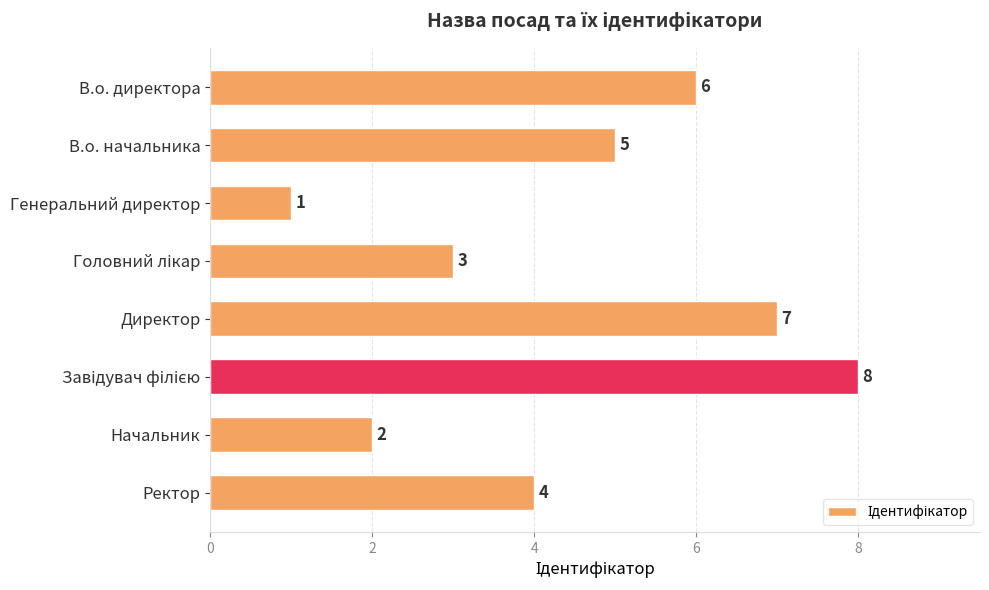

Which category has the lowest value across all series?

Генеральний директор